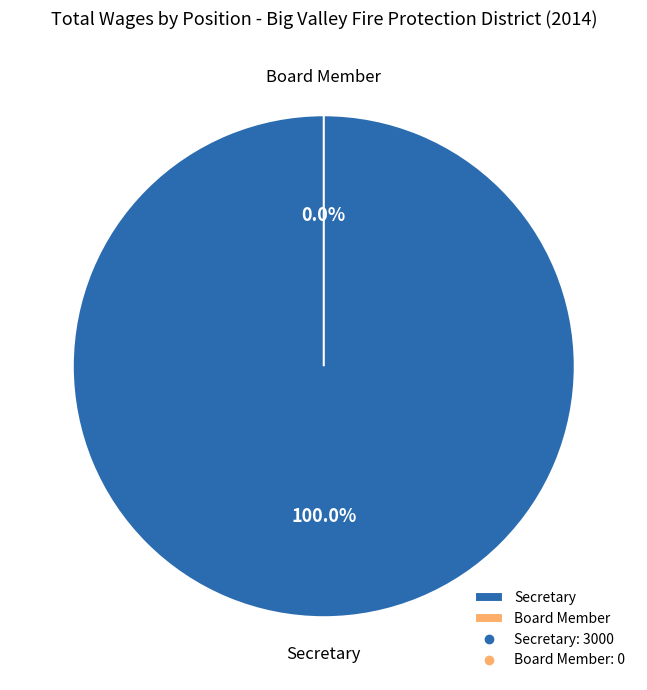

Combined, do Secretary and Board Member account for over 50%?

Yes